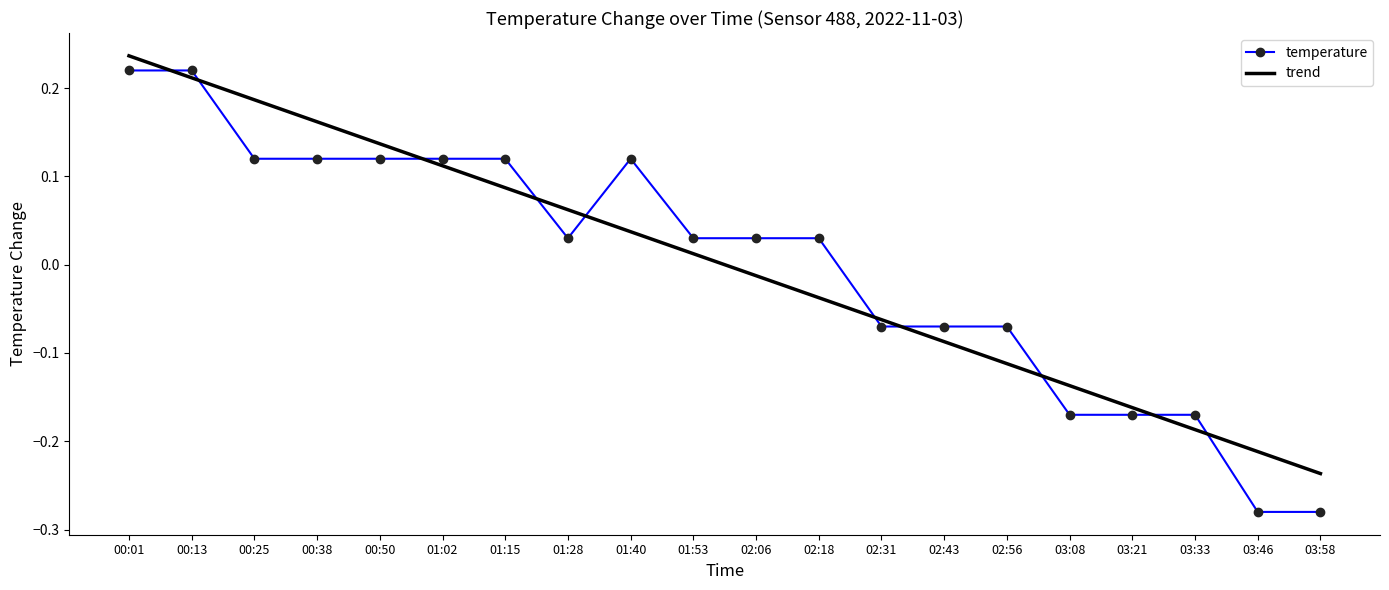

List the labels in order of trend value, smallest first.

03:58, 03:46, 03:33, 03:21, 03:08, 02:56, 02:43, 02:31, 02:18, 02:06, 01:53, 01:40, 01:28, 01:15, 01:02, 00:50, 00:38, 00:25, 00:13, 00:01